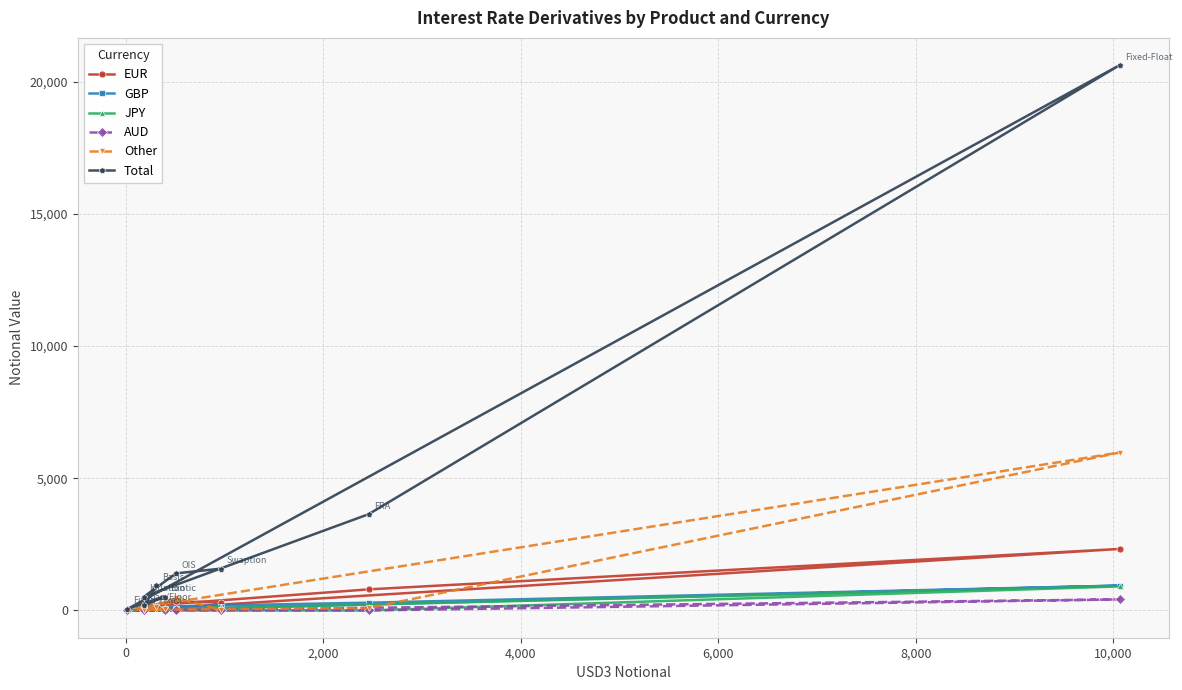

What is the greatest value displayed?

20629